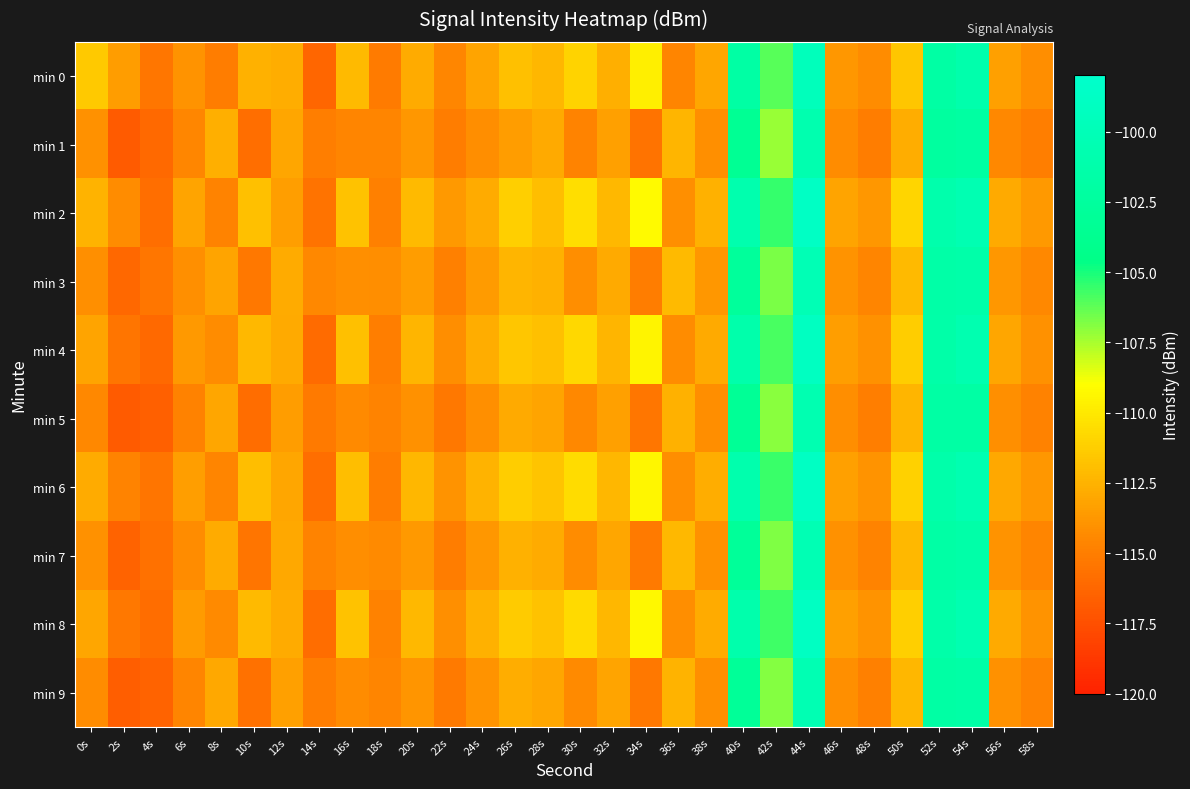

What is the minimum value shown in the chart?

-116.9